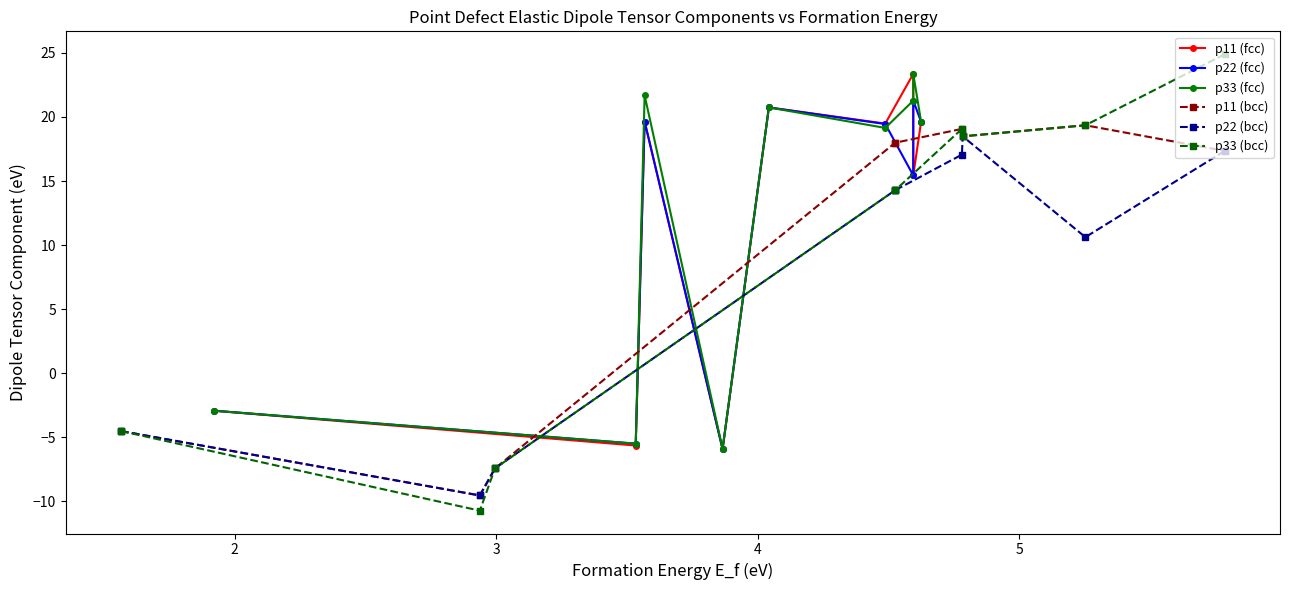

At which category does the chart reach its minimum across all series?

2